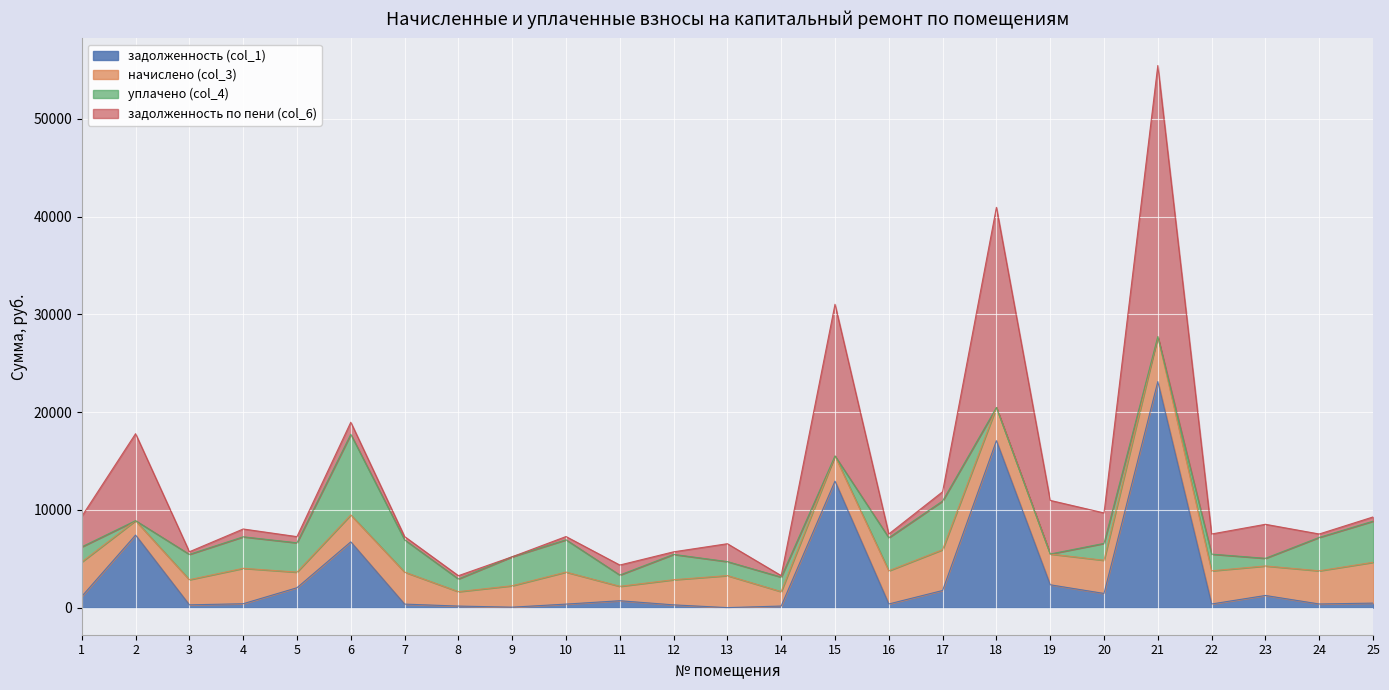

List the series in order of their peak value, highest first.

задолженность по пени (col_6), задолженность (col_1), уплачено (col_4), начислено (col_3)